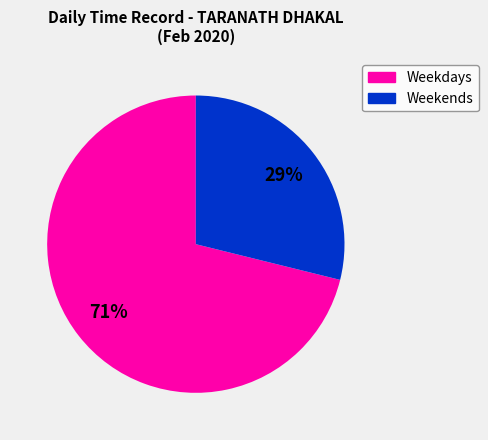

Is there any slice that represents more than half of the pie?

Yes